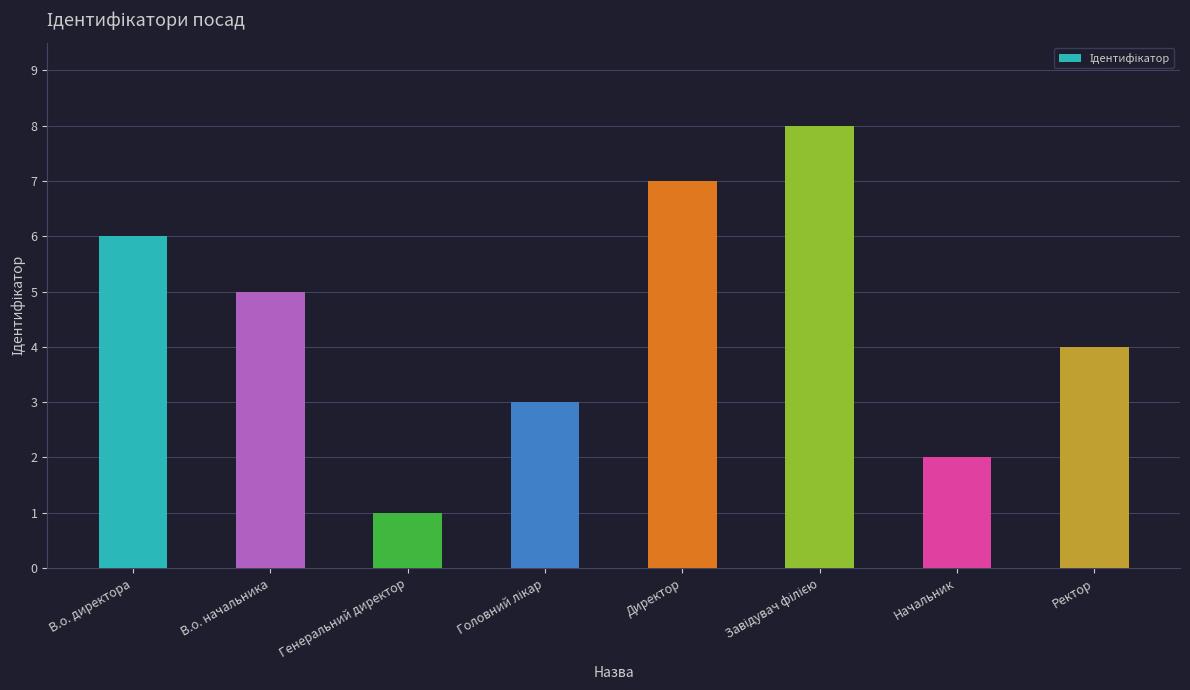

Reading left to right, what are all the values shown in this chart?

6	5	1	3	7	8	2	4